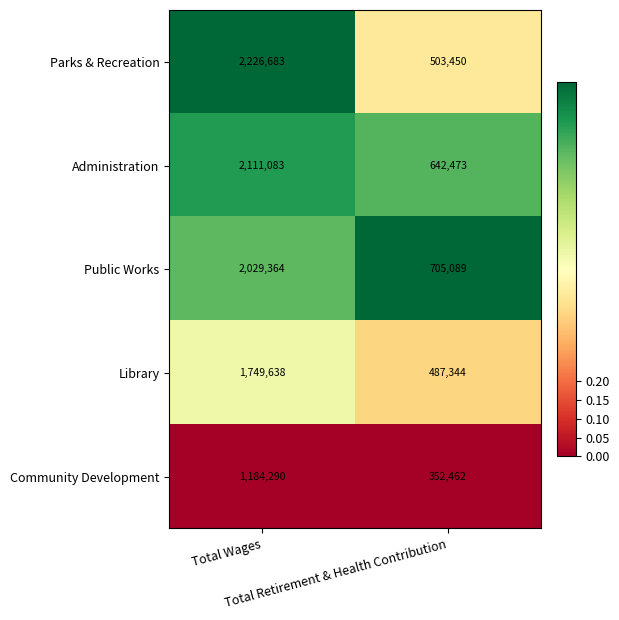

What is the greatest value displayed?

2226683